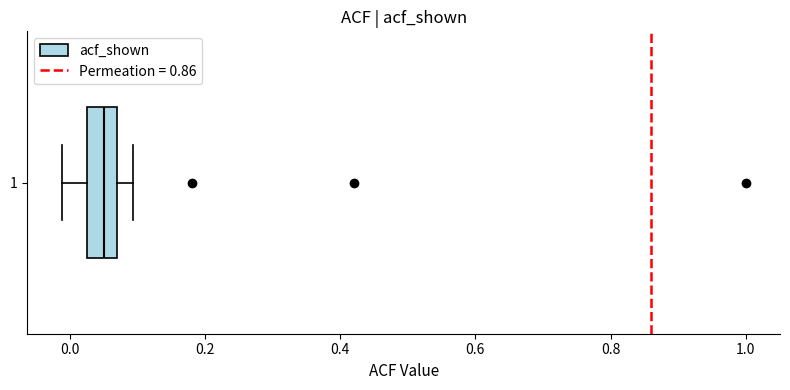

Where is the left edge of the box at y = 1 on the x-axis? The values are not printed on the chart, so give them approximately, as read against the axis.

0.02